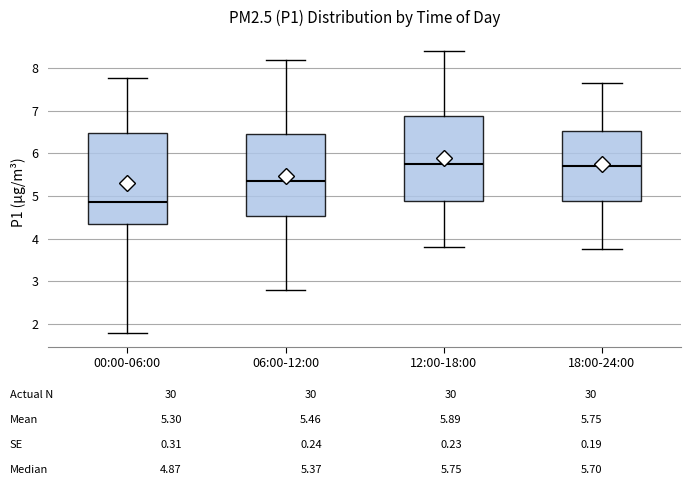

Reading left to right, read every box against the y-axis: the position of its median line, the range the box covers, and the ends of its whiskers. The values are not printed on the chart, so give them approximately, as read against the axis.

00:00-06:00: median 4.9, box 4.3 to 6.5, whiskers 1.8 to 7.8
06:00-12:00: median 5.4, box 4.5 to 6.5, whiskers 2.8 to 8.2
12:00-18:00: median 5.8, box 4.9 to 6.9, whiskers 3.8 to 8.4
18:00-24:00: median 5.7, box 4.9 to 6.5, whiskers 3.8 to 7.7